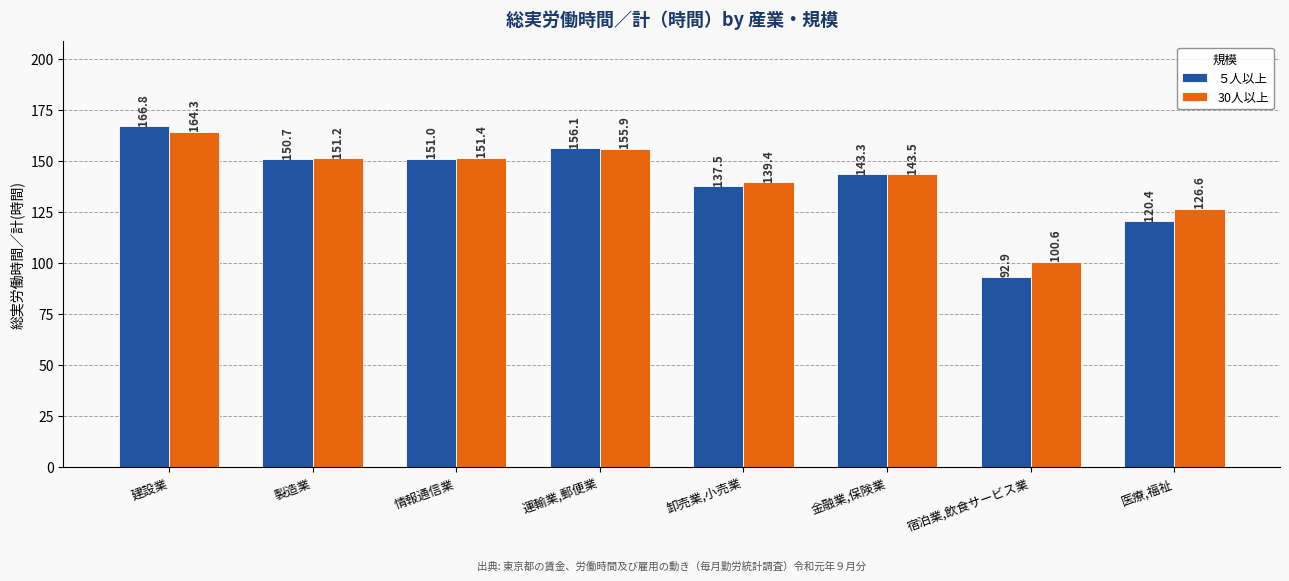

Reading left to right, extract all data points from this chart.

５人以上: 166.8	150.7	151.0	156.1	137.5	143.3	92.9	120.4
30人以上: 164.3	151.2	151.4	155.9	139.4	143.5	100.6	126.6